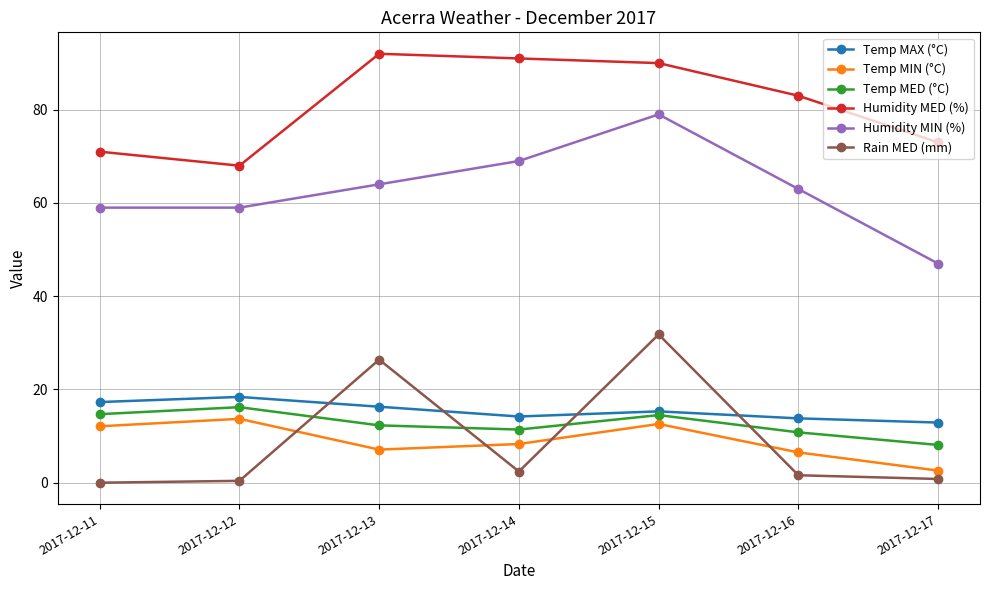

True or false: Humidity MIN (%) and Temp MED (°C) cross at least once.

False